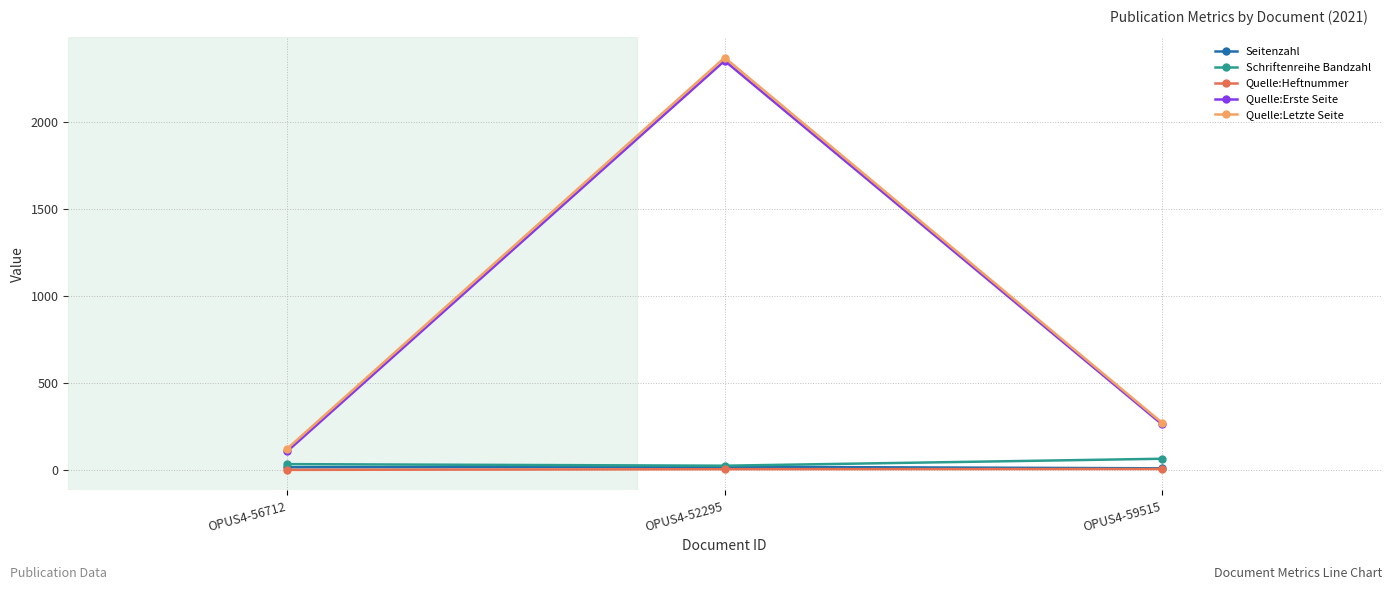

At which category is the sum across all series the highest?

OPUS4-52295